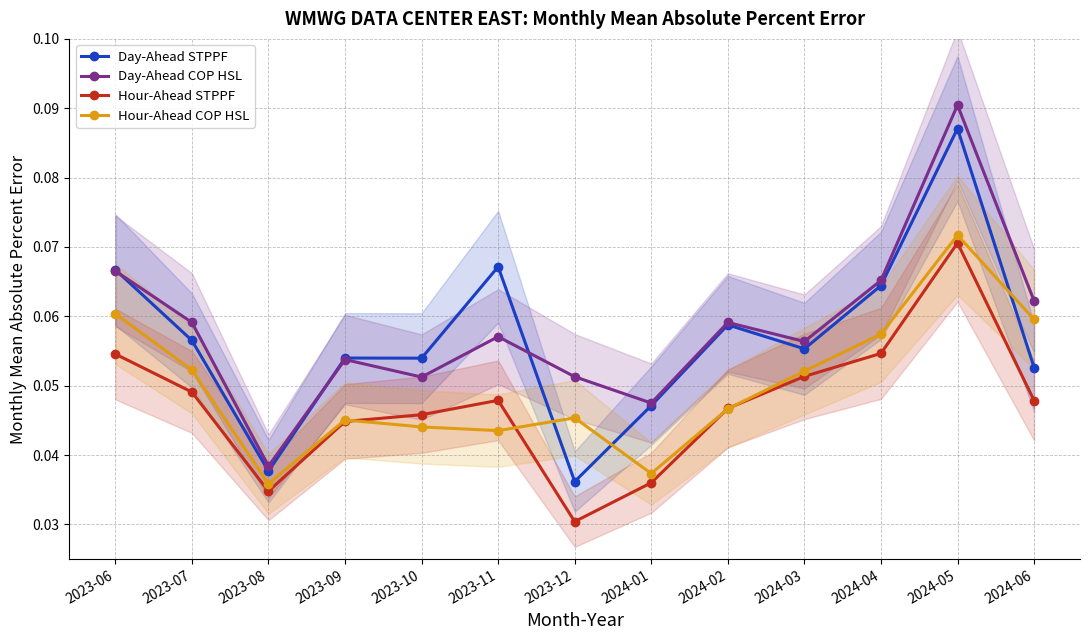

Which series has the widest spread of values?

Day-Ahead COP HSL